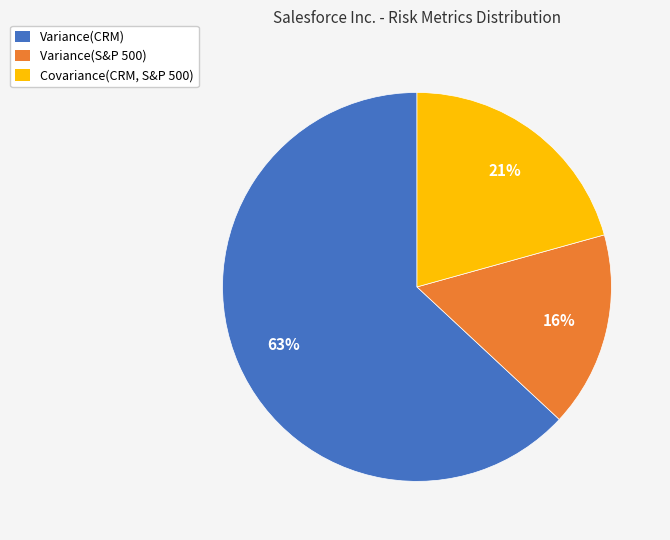

To the nearest percent, what is the average slice percentage?

33%